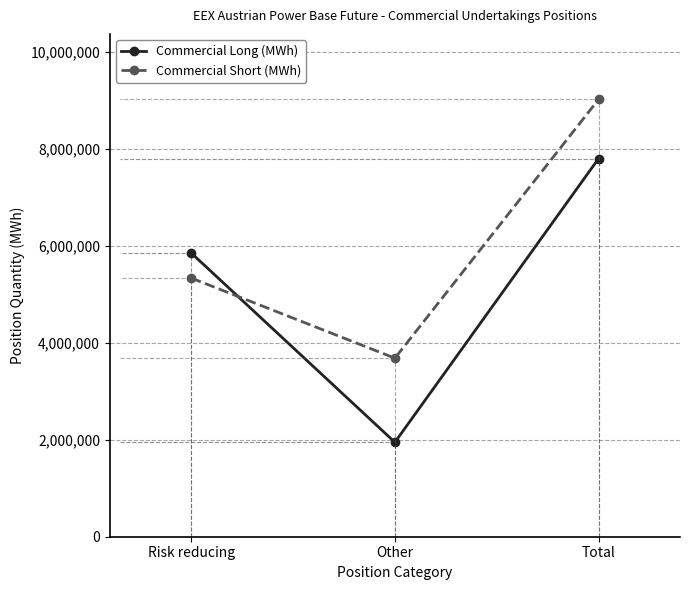

What is the maximum value shown in the chart?

9014096